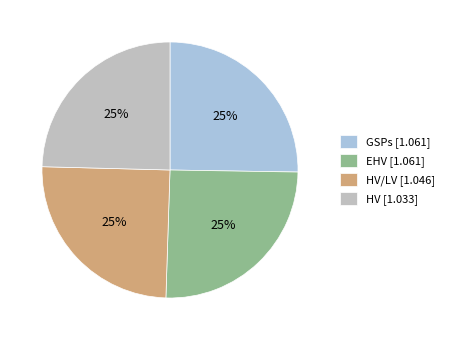

Does any single category account for the majority?

No